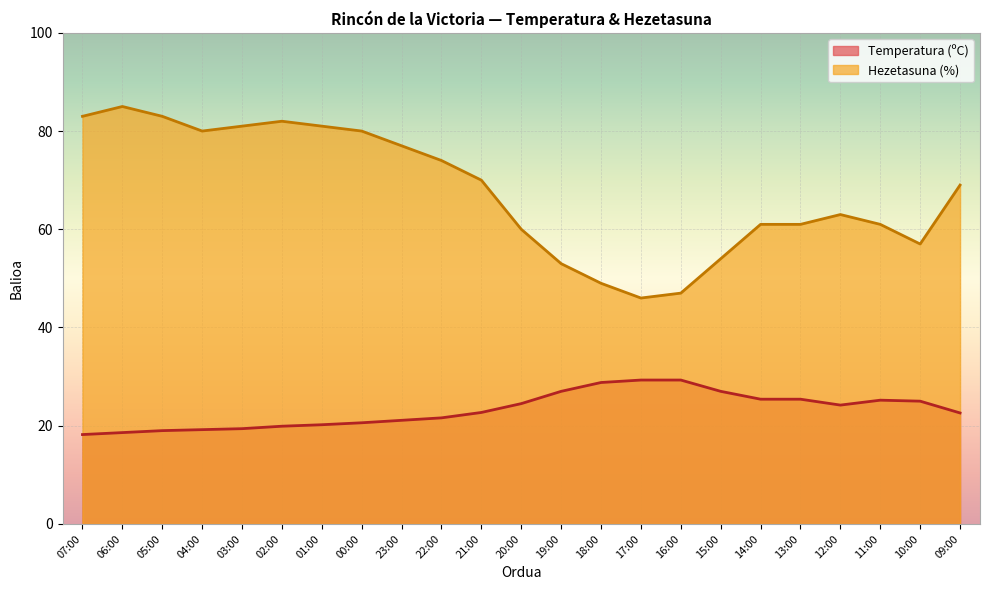

What is the value of the Temperatura (ºC) point at the 20th from the left?

24.2